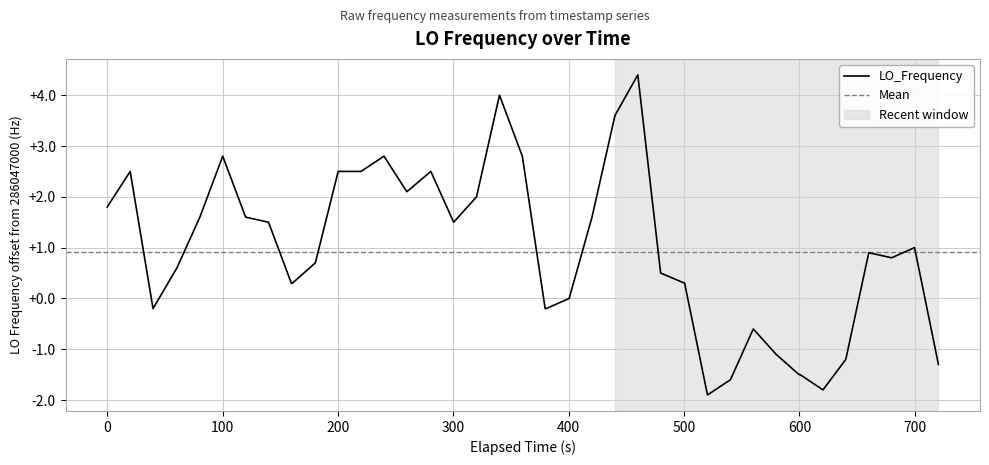

What is the minimum value for LO_Frequency?

-1.9